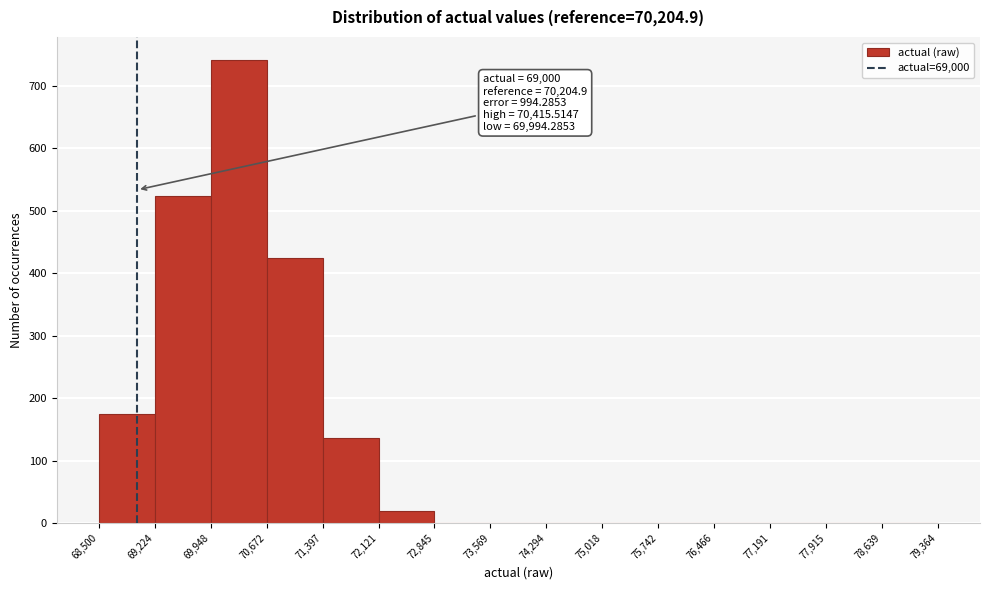

Over which range of the x-axis is the bar tallest?

69,948 to 70,672